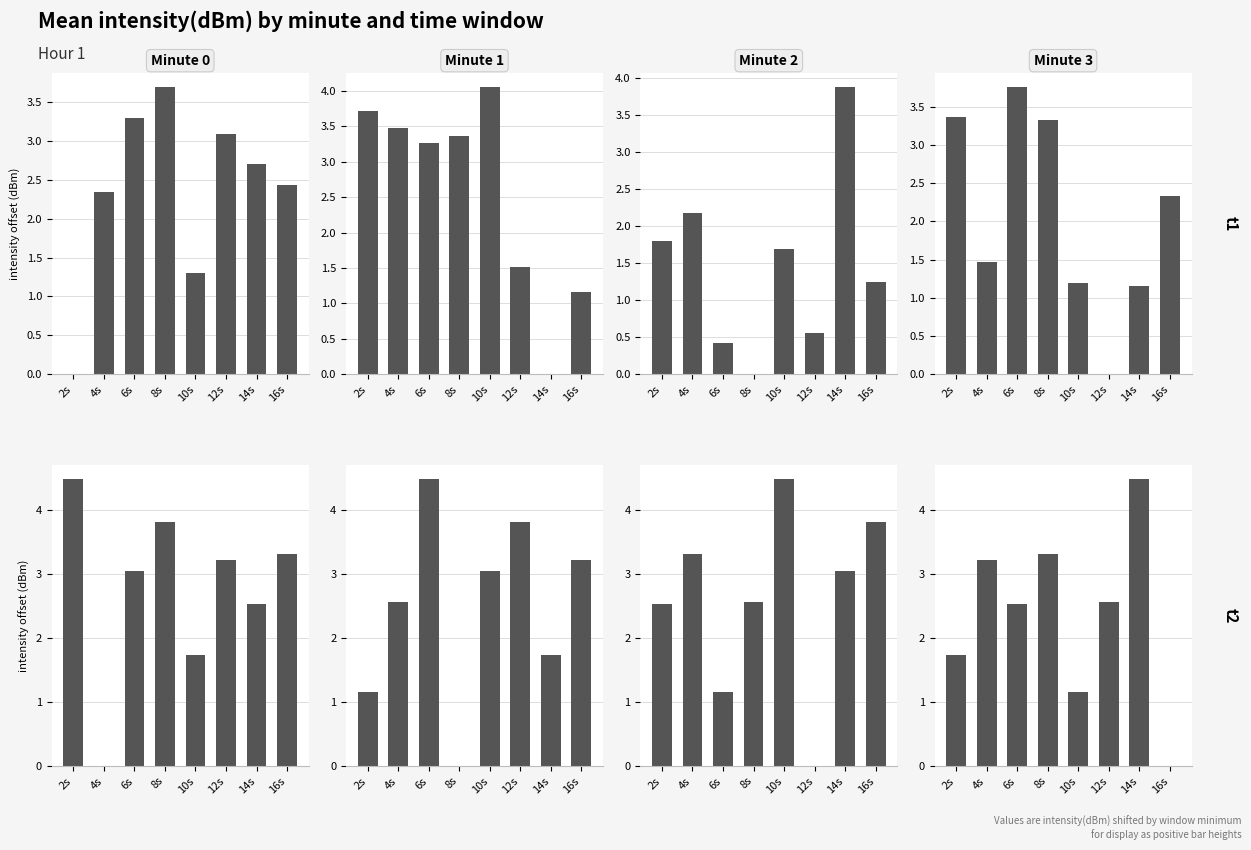

The Minute 2 series shows 0.4 at 6s. True or false?

False